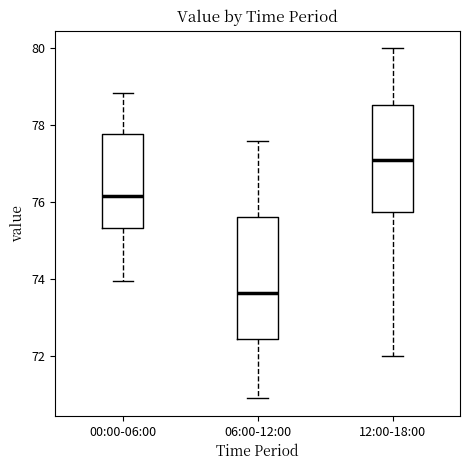

Which box is the tallest, from its lower edge to its upper edge?

06:00-12:00